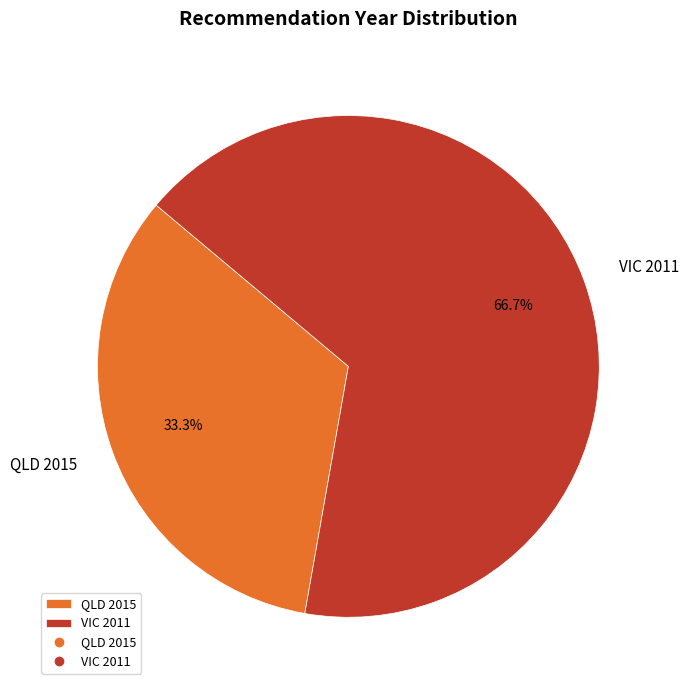

Which slice is the largest?

VIC 2011